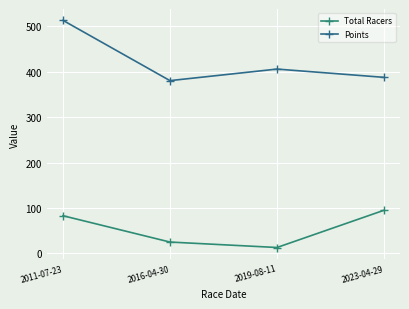

True or false: Points has a value of 193.5 at 2016-04-30.

False